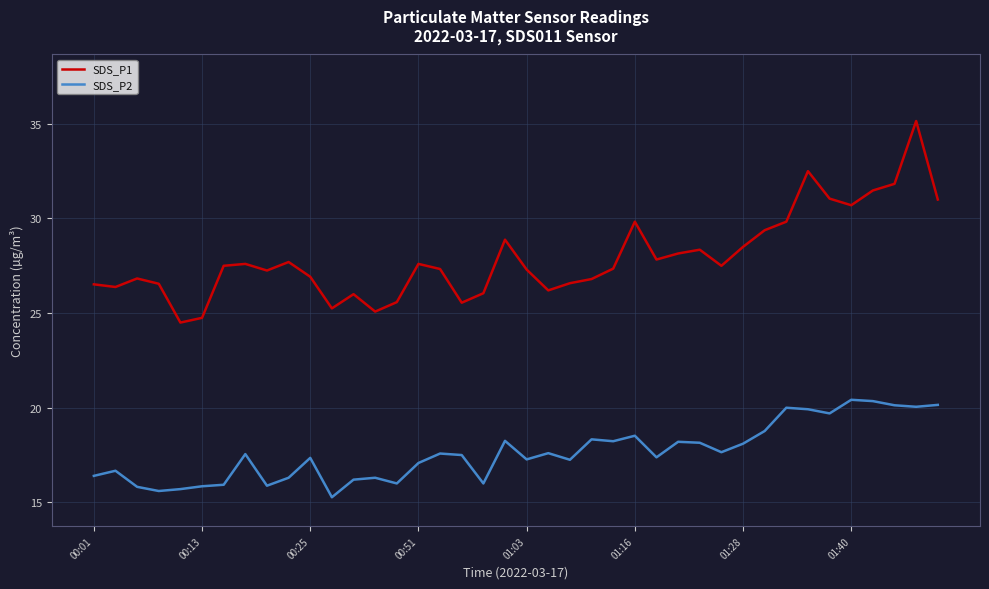

List the series in order of their peak value, highest first.

SDS_P1, SDS_P2